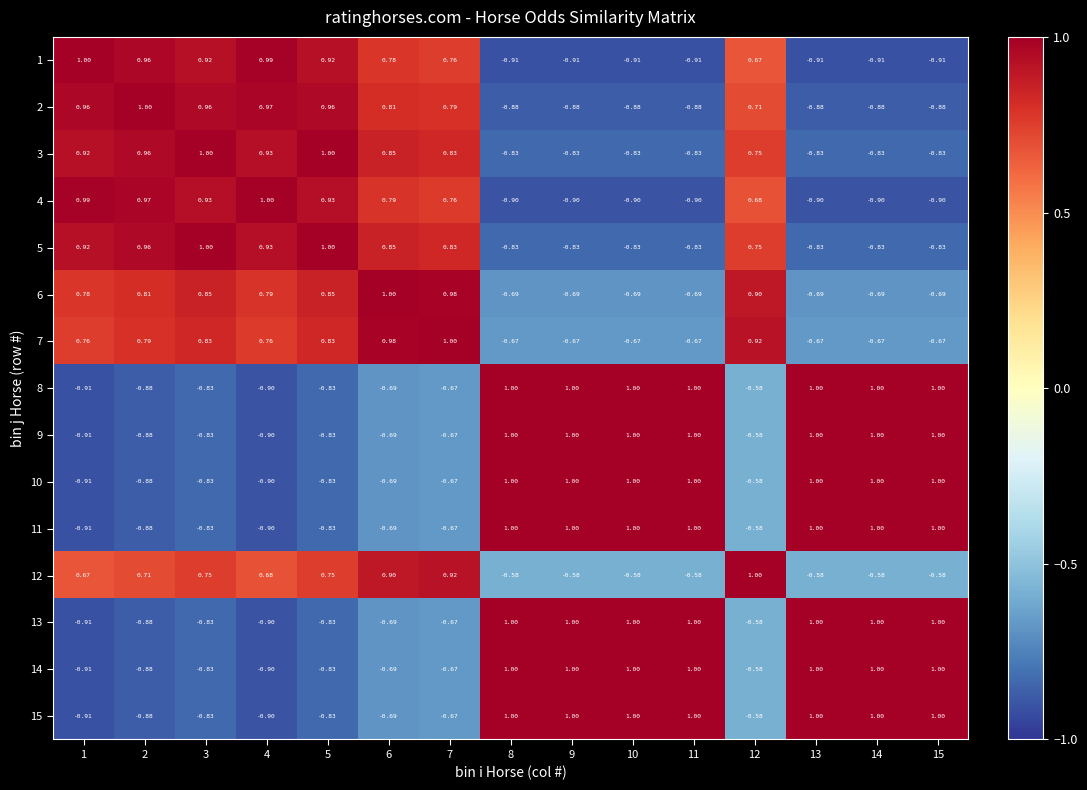

At how many categories does at least one series exceed 0?

15